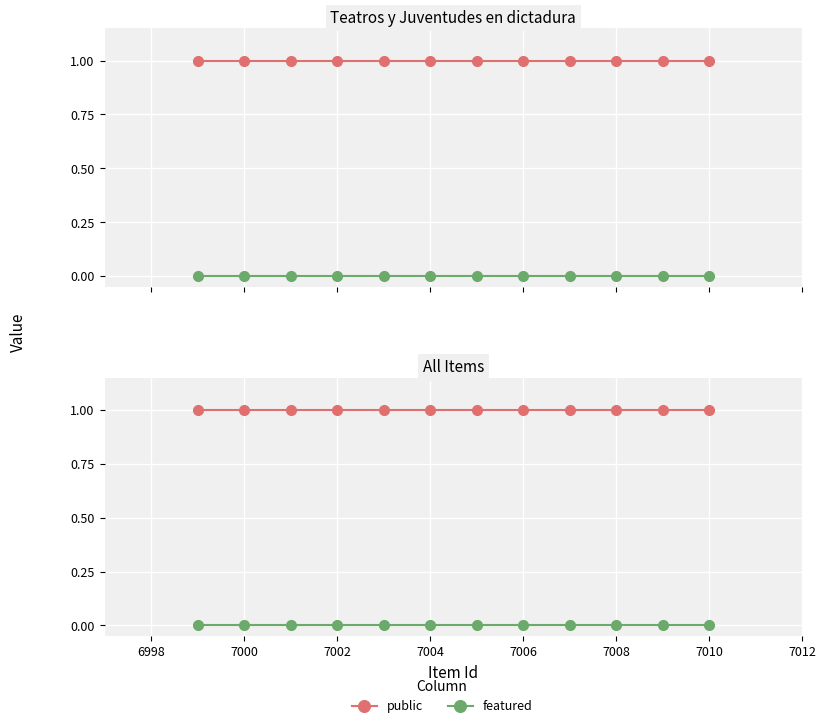

Count the number of data series in this chart.

2